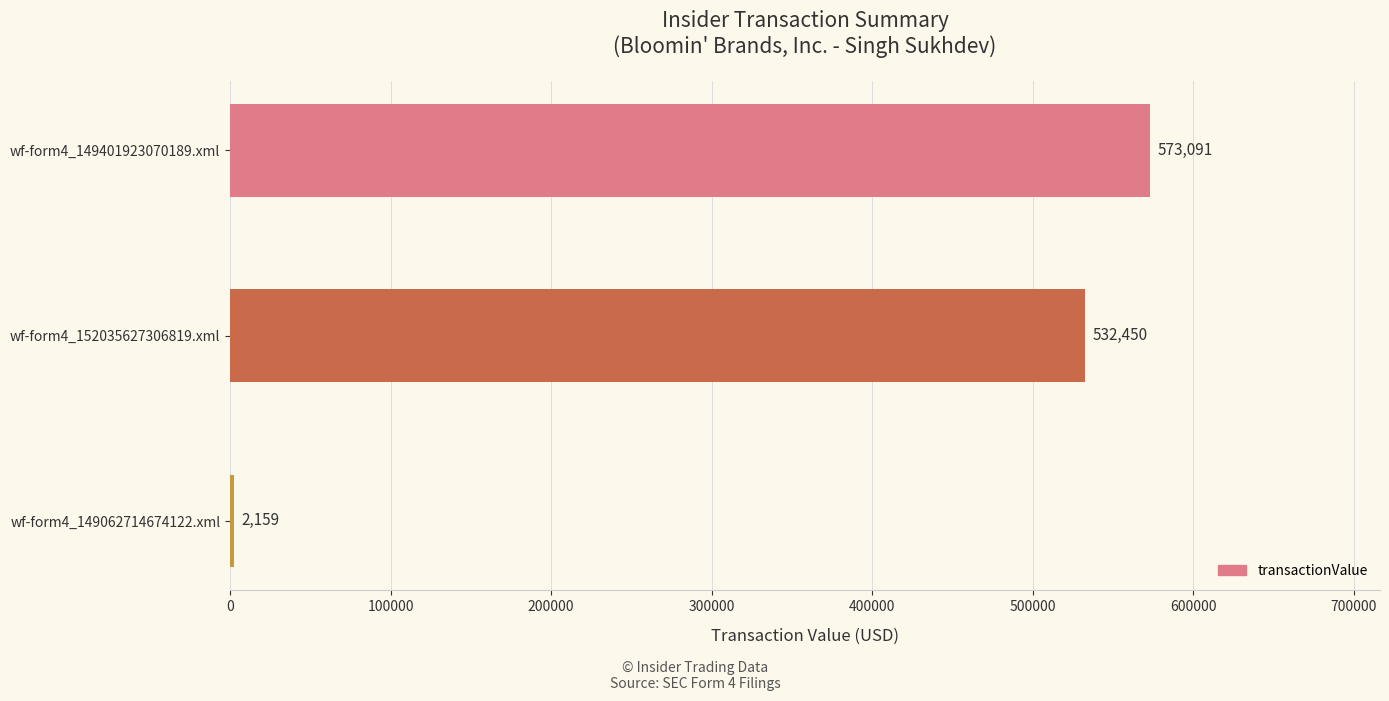

The chart shows a value of 532450 at wf-form4_152035627306819.xml. True or false?

True